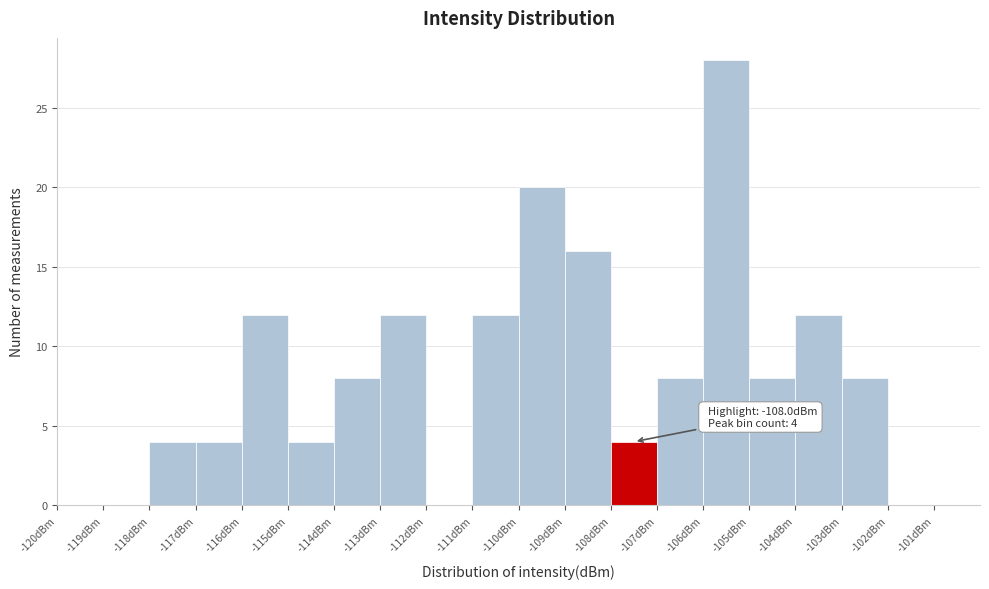

Which range on the x-axis has the tallest bar?

-106 to -105